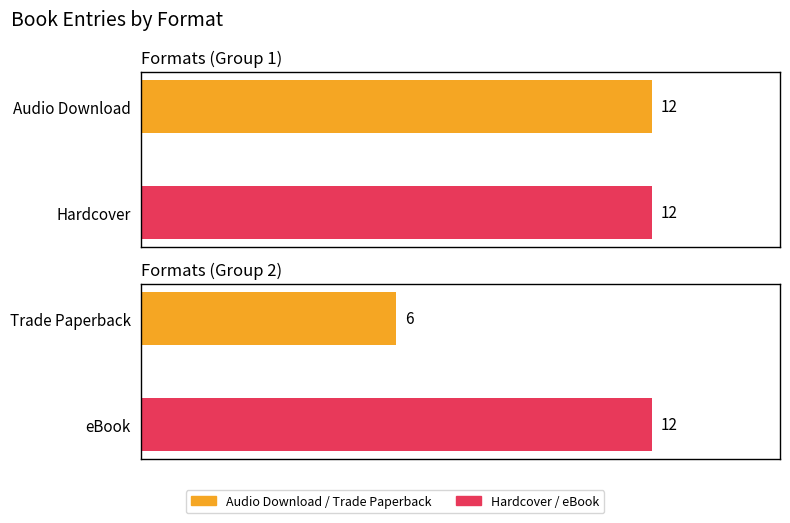

What is the ratio of the value at Trade Paperback to the value at Audio Download?

0.5